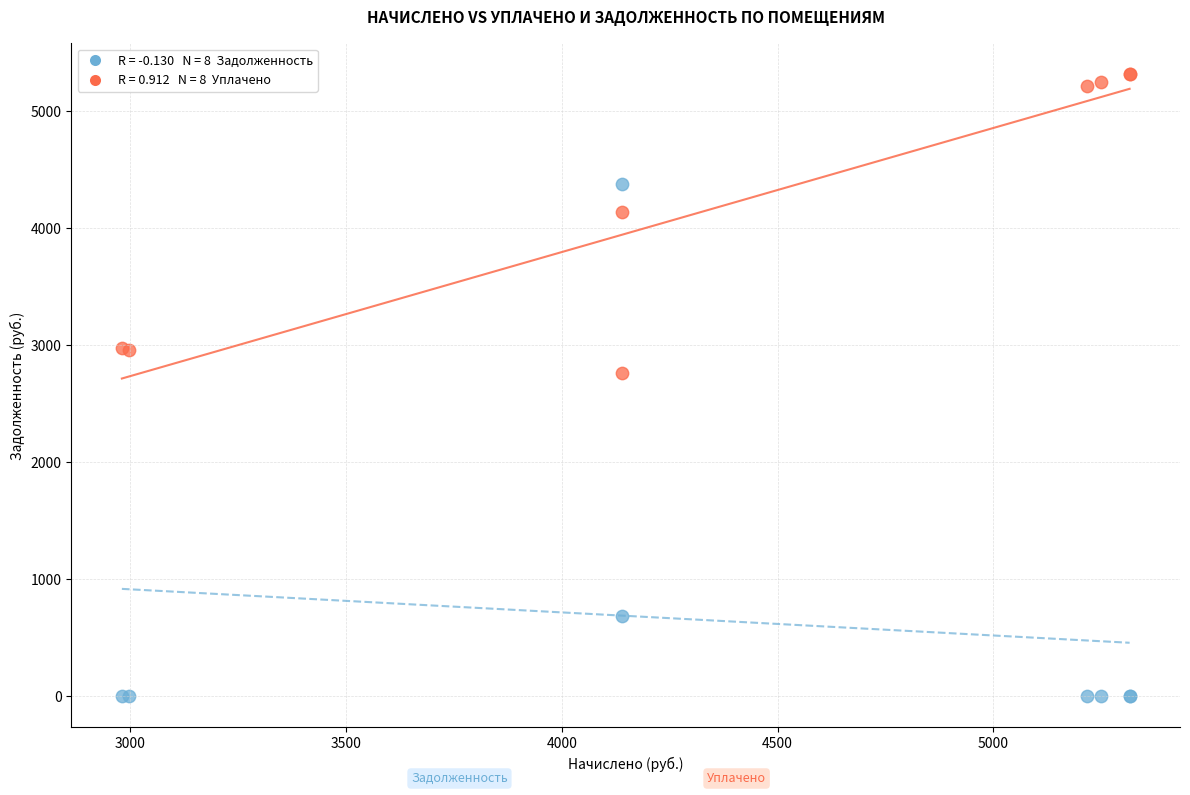

Across all series, what Y value is closest to 2657?

2760.0